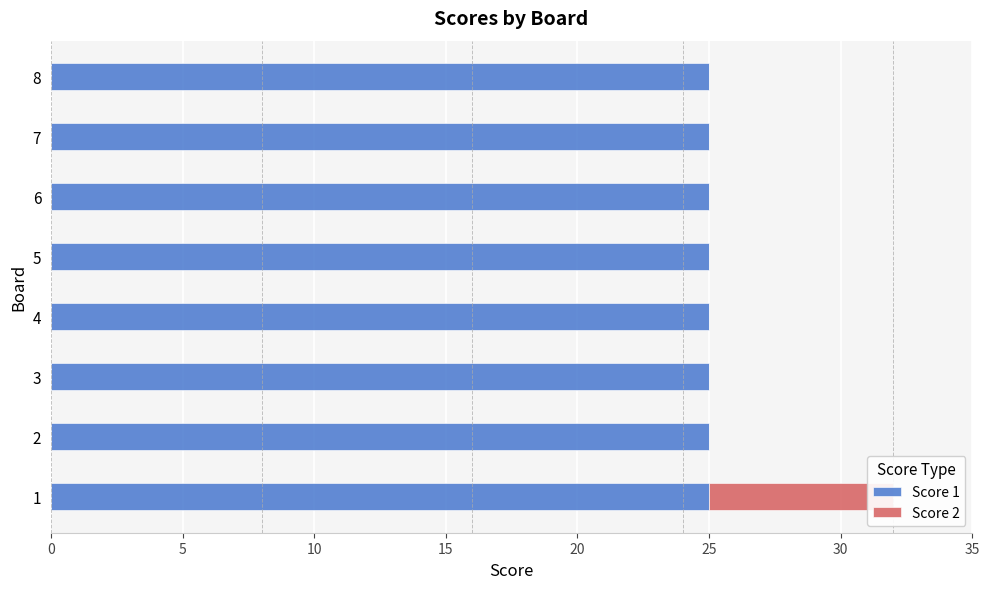

Rank the series at 25 from highest to lowest value.

Score 1, Score 2